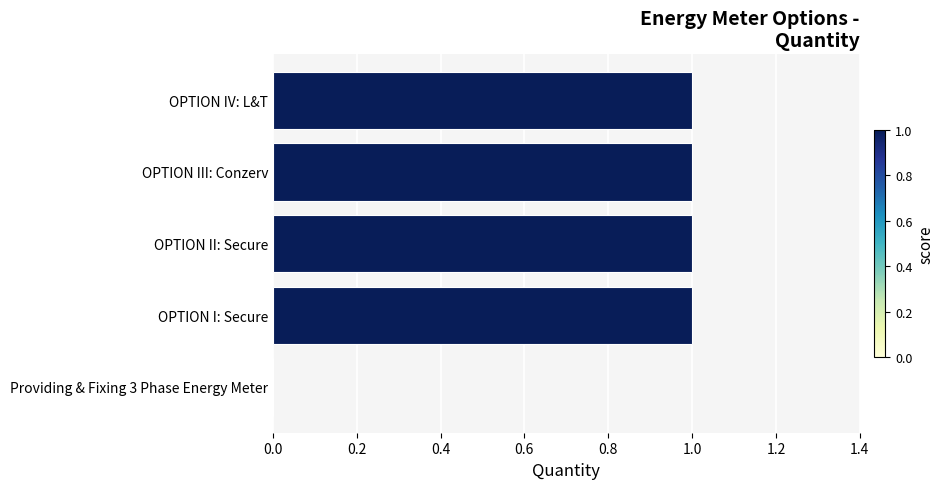

What is the sum of all values?

4